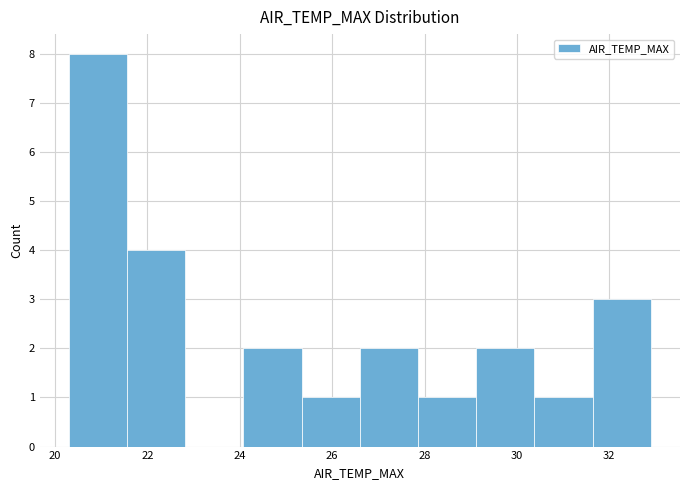

Reading left to right, list every bar in this chart as the range it spans on the x-axis followed by its height. Neither the bar edges nor the heights are printed on the chart, so give them approximately, as read against the axes.

20.30 to 21.56: 8
21.56 to 22.82: 4
22.82 to 24.08: 0
24.08 to 25.34: 2
25.34 to 26.60: 1
26.60 to 27.86: 2
27.86 to 29.12: 1
29.12 to 30.38: 2
30.38 to 31.64: 1
31.64 to 32.90: 3